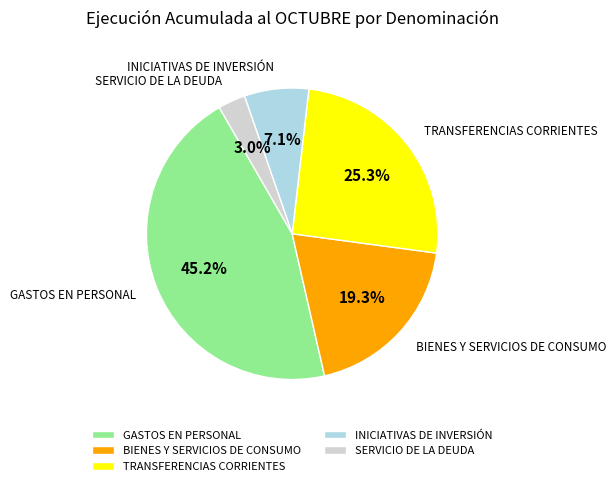

To the nearest percent, what percentage of the pie is BIENES Y SERVICIOS DE CONSUMO?

19%